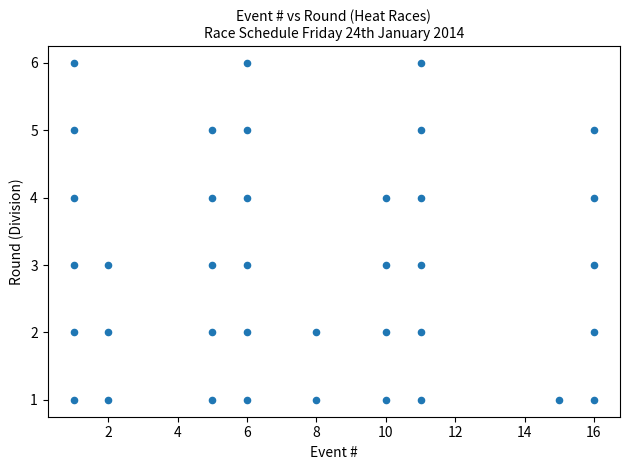

What is the range of X values (max minus min)?

15